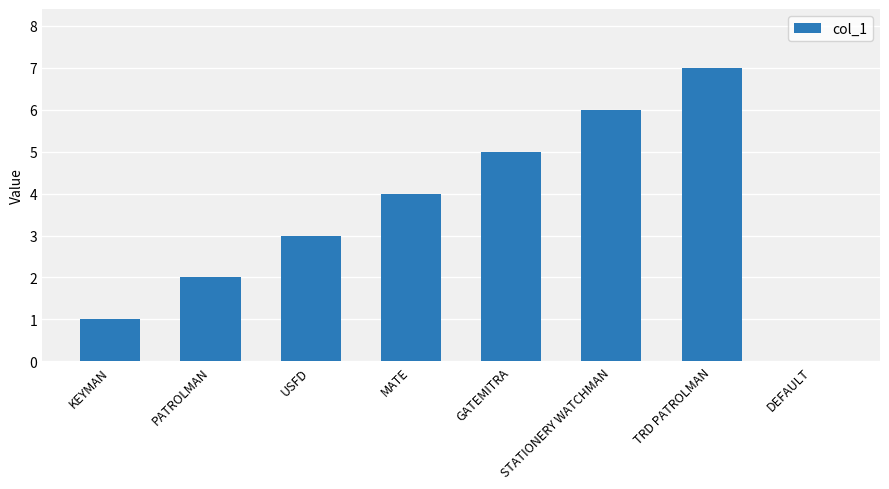

Between TRD PATROLMAN and DEFAULT, which is larger?

TRD PATROLMAN